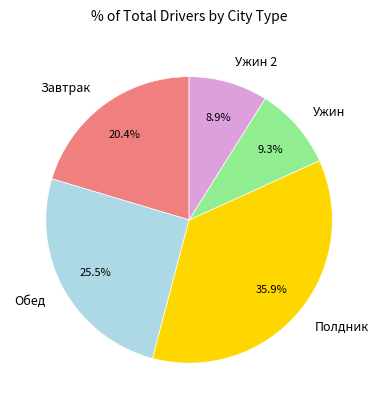

What is the largest slice in the pie chart?

Полдник